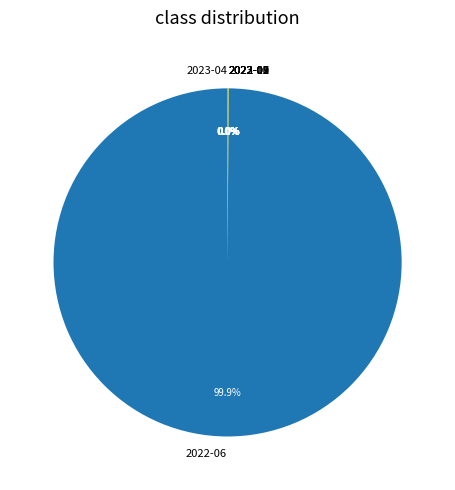

Is there a majority slice in this chart?

Yes